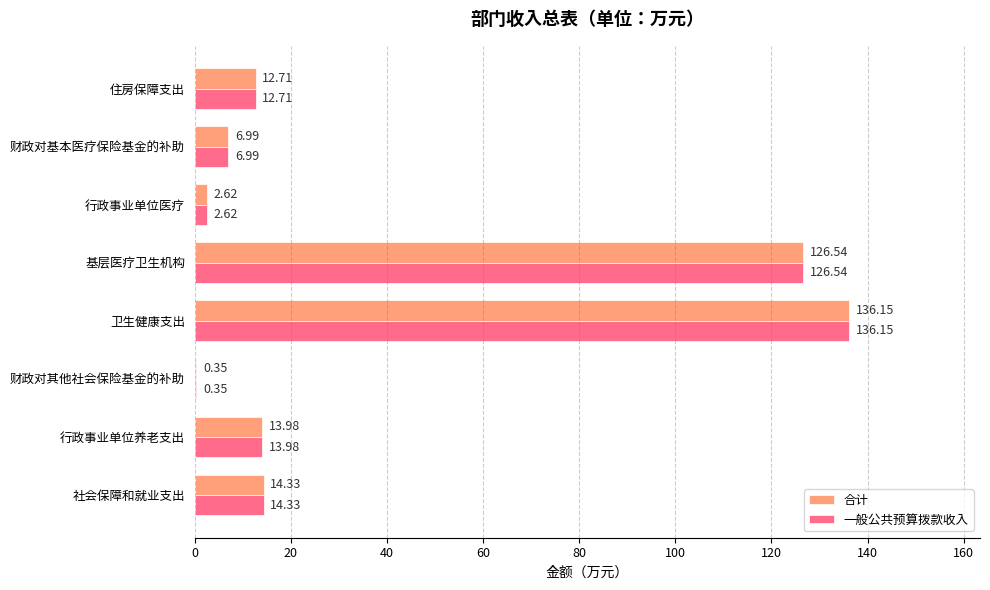

At which category is the sum across all series the highest?

卫生健康支出